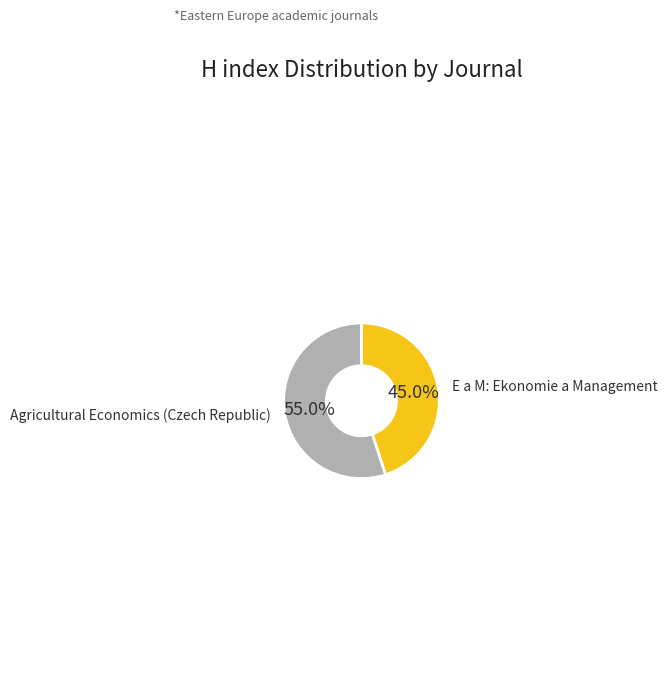

Does any single category account for the majority?

Yes